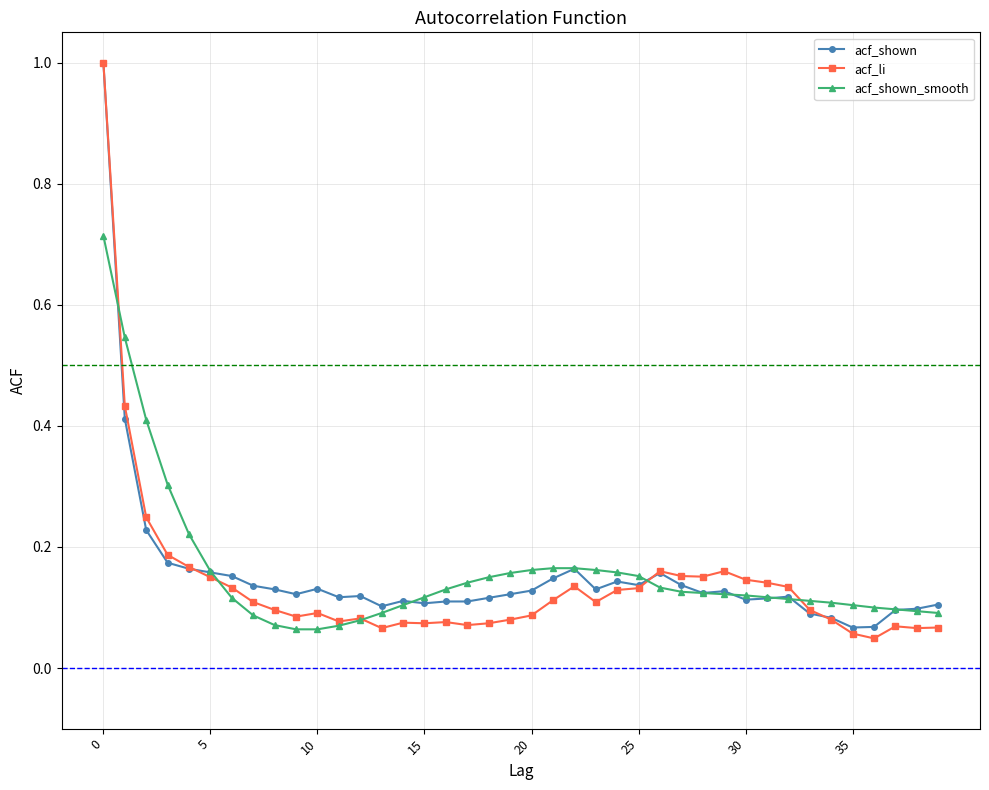

How many data points does each series have?

40